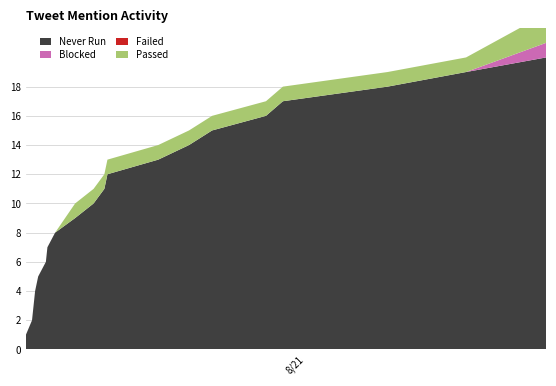

Reading right to left, transcribe all the data shown in this chart.

Never Run: 2019-08-21 04:43=20	2019-08-21 03:51=19	2019-08-21 03:00=18	2019-08-21 01:52=17	2019-08-21 01:41=16	2019-08-21 01:06=15	2019-08-21 00:51=14	2019-08-21 00:31=13	2019-08-20 23:58=12	2019-08-20 23:56=11	2019-08-20 23:49=10	2019-08-20 23:37=9	2019-08-20 23:24=8	2019-08-20 23:19=7	2019-08-20 23:18=6	2019-08-20 23:13=5	2019-08-20 23:11=4	2019-08-20 23:10=3	2019-08-20 23:09=2	2019-08-20 23:05=1
Blocked: 2019-08-21 04:43=1	2019-08-21 03:51=0	2019-08-21 03:00=0	2019-08-21 01:52=0	2019-08-21 01:41=0	2019-08-21 01:06=0	2019-08-21 00:51=0	2019-08-21 00:31=0	2019-08-20 23:58=0	2019-08-20 23:56=0	2019-08-20 23:49=0	2019-08-20 23:37=0	2019-08-20 23:24=0	2019-08-20 23:19=0	2019-08-20 23:18=0	2019-08-20 23:13=0	2019-08-20 23:11=0	2019-08-20 23:10=0	2019-08-20 23:09=0	2019-08-20 23:05=0
Failed: 2019-08-21 04:43=0	2019-08-21 03:51=0	2019-08-21 03:00=0	2019-08-21 01:52=0	2019-08-21 01:41=0	2019-08-21 01:06=0	2019-08-21 00:51=0	2019-08-21 00:31=0	2019-08-20 23:58=0	2019-08-20 23:56=0	2019-08-20 23:49=0	2019-08-20 23:37=0	2019-08-20 23:24=0	2019-08-20 23:19=0	2019-08-20 23:18=0	2019-08-20 23:13=0	2019-08-20 23:11=0	2019-08-20 23:10=0	2019-08-20 23:09=0	2019-08-20 23:05=0
Passed: 2019-08-21 04:43=2	2019-08-21 03:51=1	2019-08-21 03:00=1	2019-08-21 01:52=1	2019-08-21 01:41=1	2019-08-21 01:06=1	2019-08-21 00:51=1	2019-08-21 00:31=1	2019-08-20 23:58=1	2019-08-20 23:56=1	2019-08-20 23:49=1	2019-08-20 23:37=1	2019-08-20 23:24=0	2019-08-20 23:19=0	2019-08-20 23:18=0	2019-08-20 23:13=0	2019-08-20 23:11=0	2019-08-20 23:10=0	2019-08-20 23:09=0	2019-08-20 23:05=0